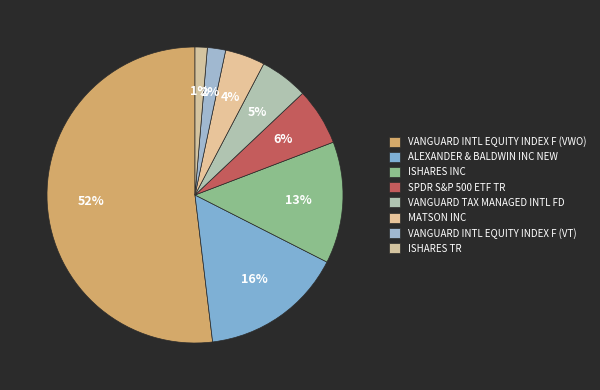

What is the change in value from VANGUARD INTL EQUITY INDEX F (VWO) to VANGUARD TAX MANAGED INTL FD?

-46.6